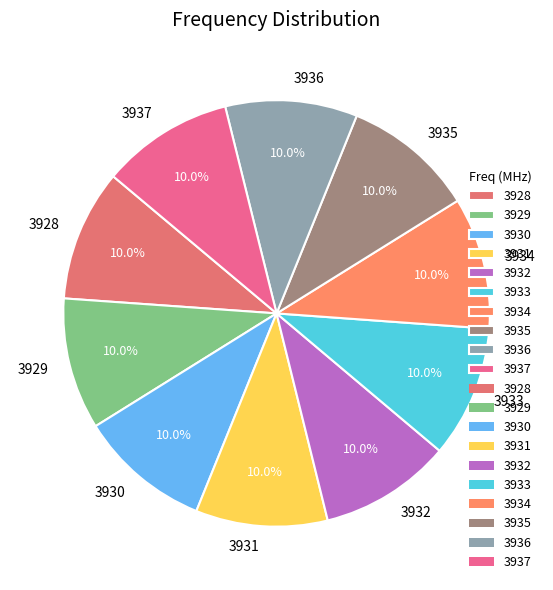

Does any single category account for the majority?

No